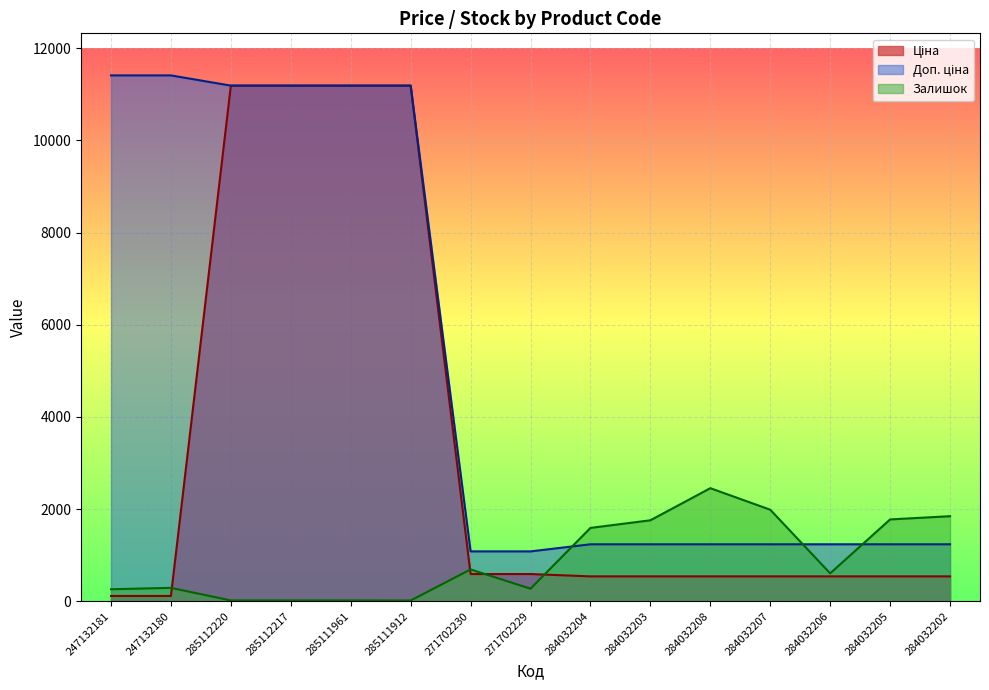

At which label does Ціна reach its minimum?

247132181